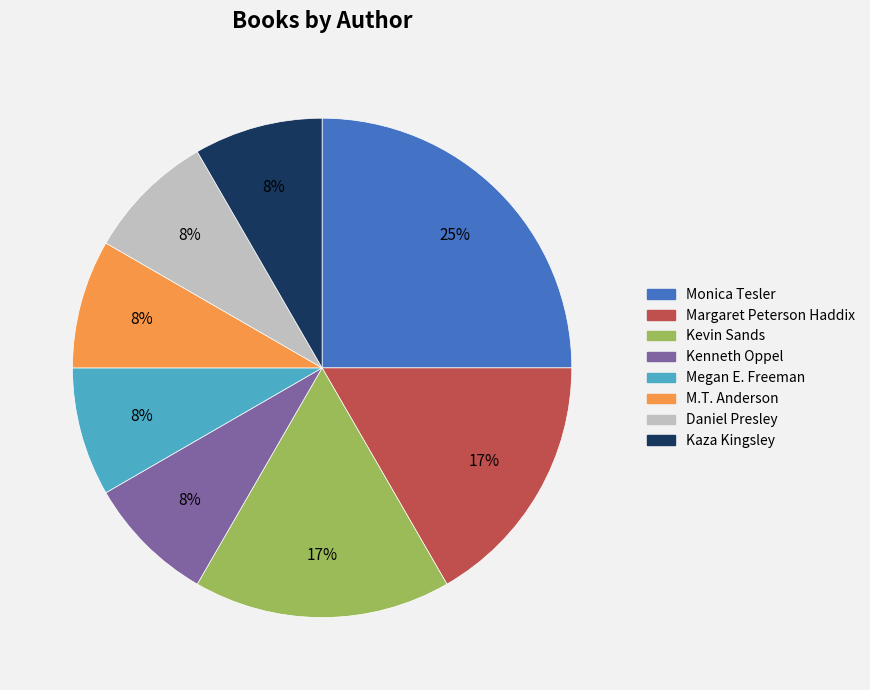

Does Kevin Sands account for over 50% of the chart?

No